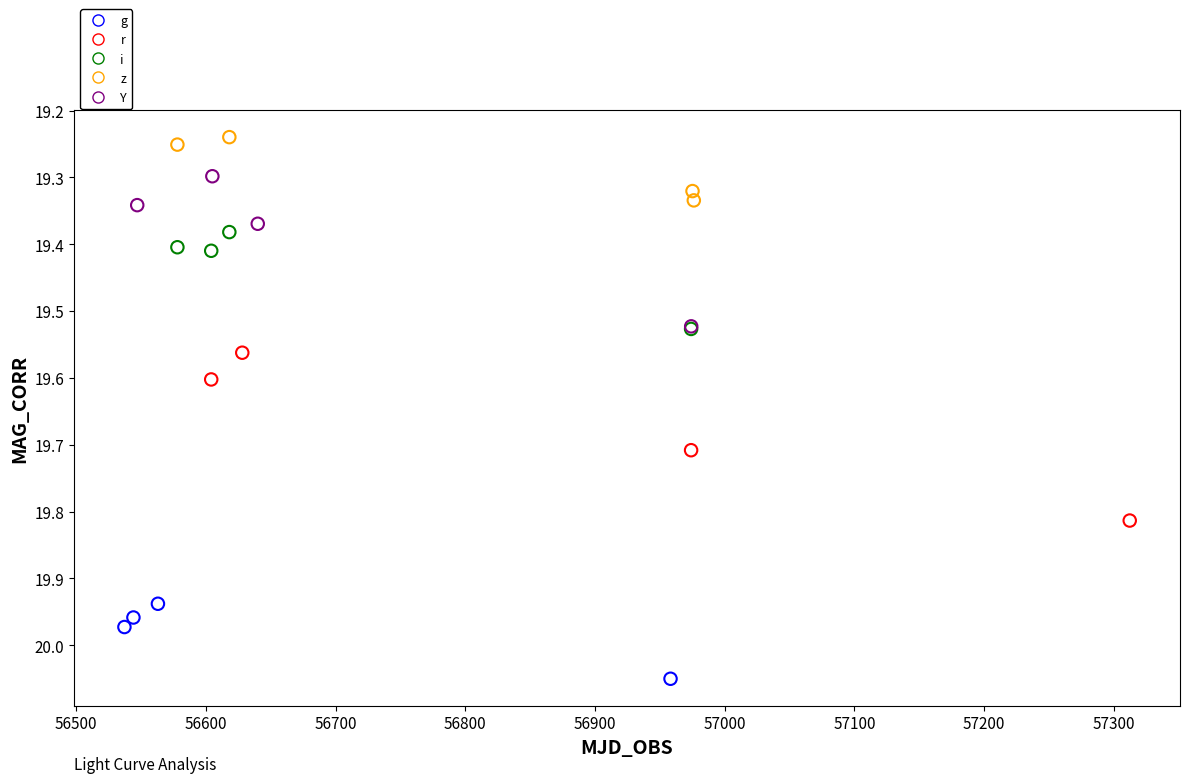

Which series contains the lowest Y value?

z